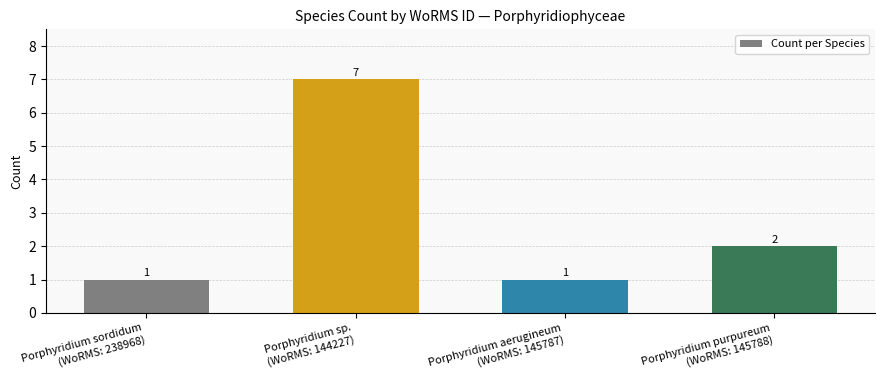

Reading left to right, what are all the values shown in this chart?

1	7	1	2